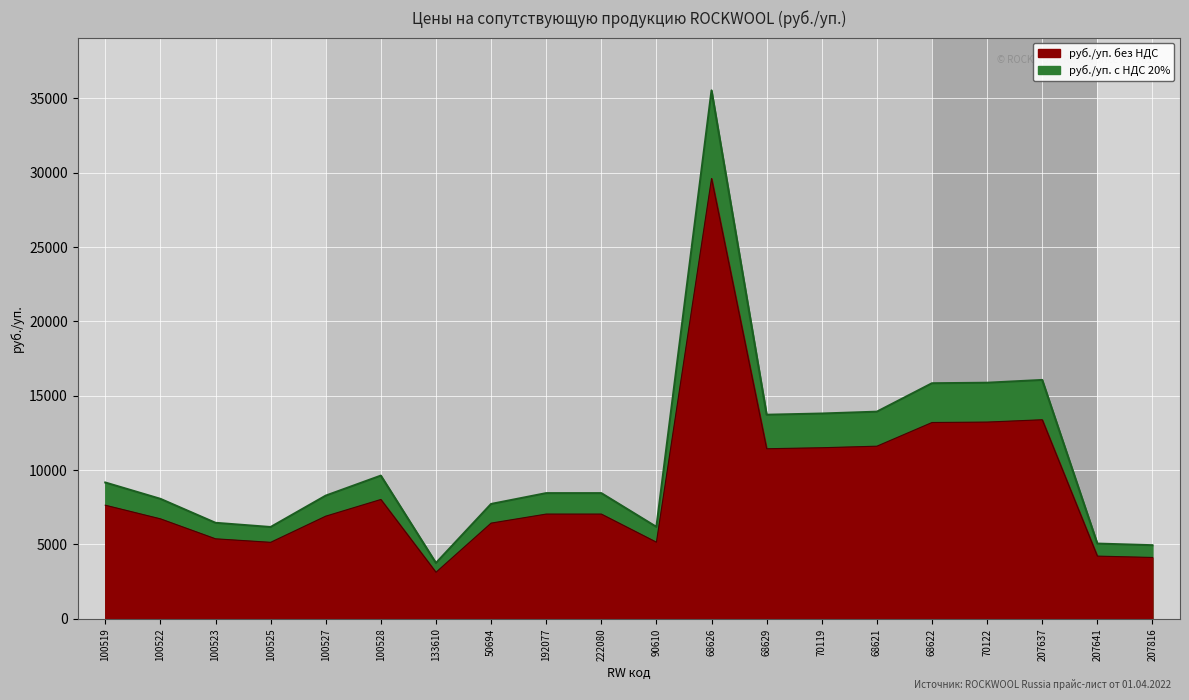

List the series in order of their overall mean, highest first.

руб./уп. без НДС, руб./уп. с НДС 20%